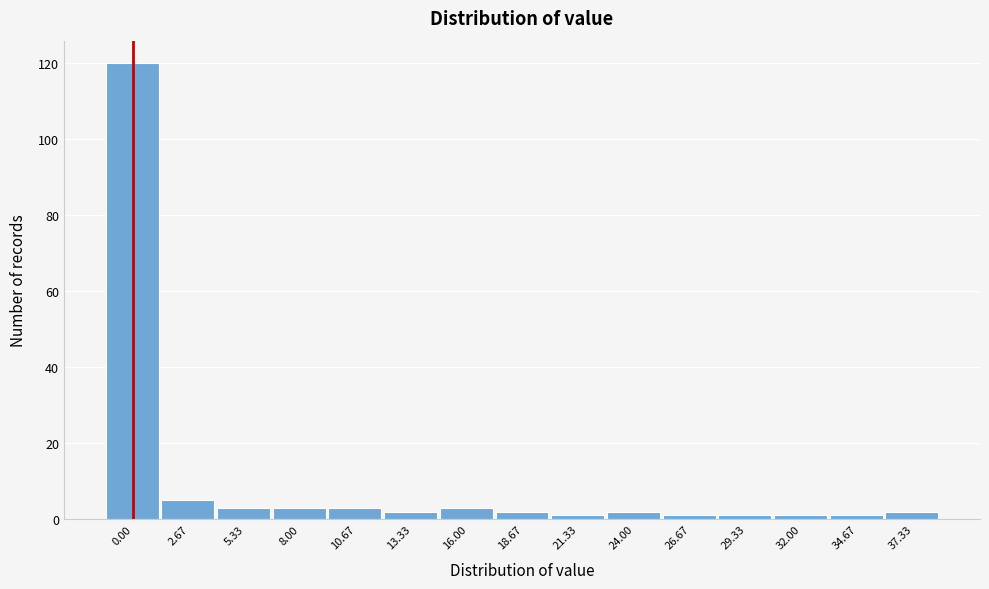

Reading right to left, list all the values displayed in this chart.

2	1	1	1	1	2	1	2	3	2	3	3	3	5	120